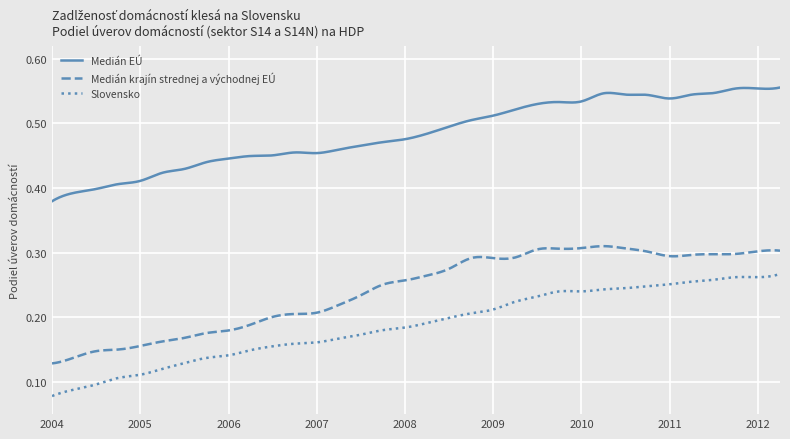

Which series has the widest spread of values?

Slovensko